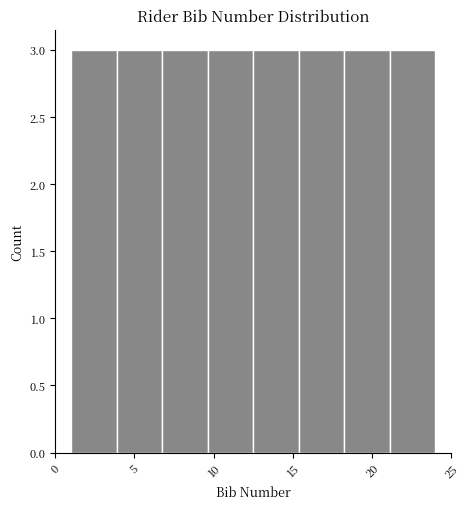

What is the height of the bar covering 21.0 to 24.0 on the x-axis? Neither the bar edges nor the heights are printed on the chart, so give them approximately, as read against the axes.

3